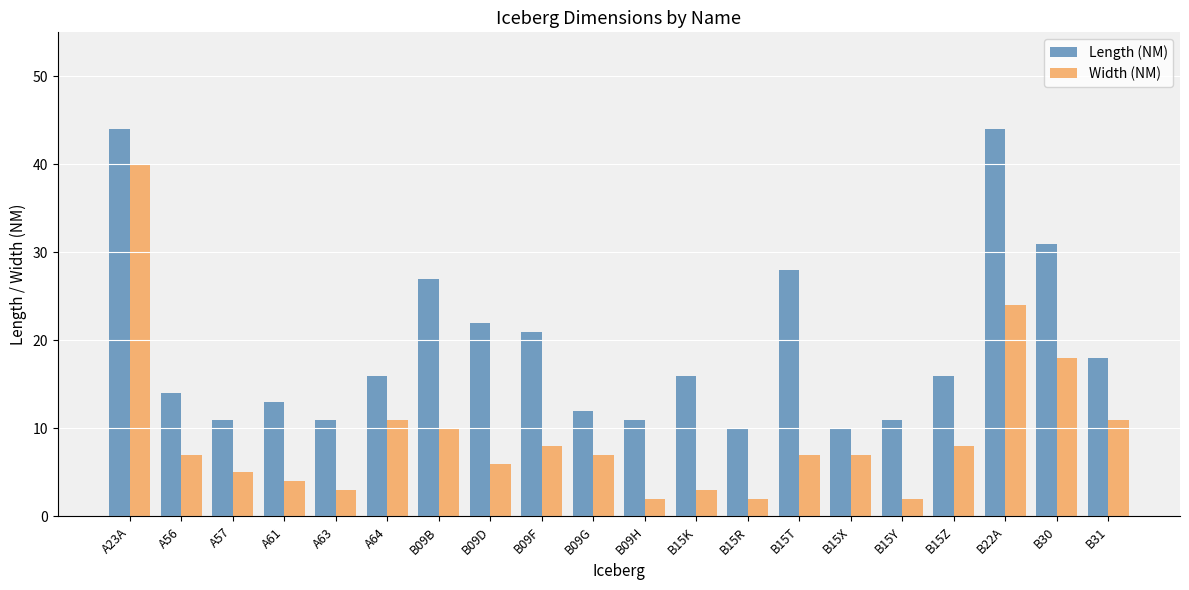

What are all the series names shown in the legend?

Length (NM), Width (NM)